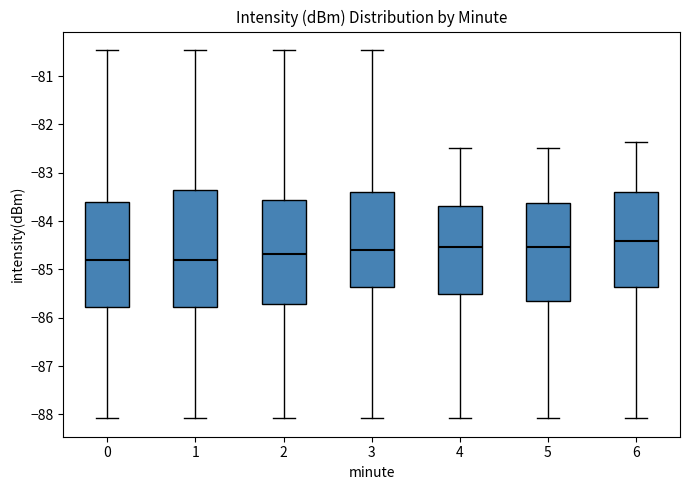

Where does the lower whisker of the box at x = 0 end on the y-axis? The values are not printed on the chart, so give them approximately, as read against the axis.

-88.1